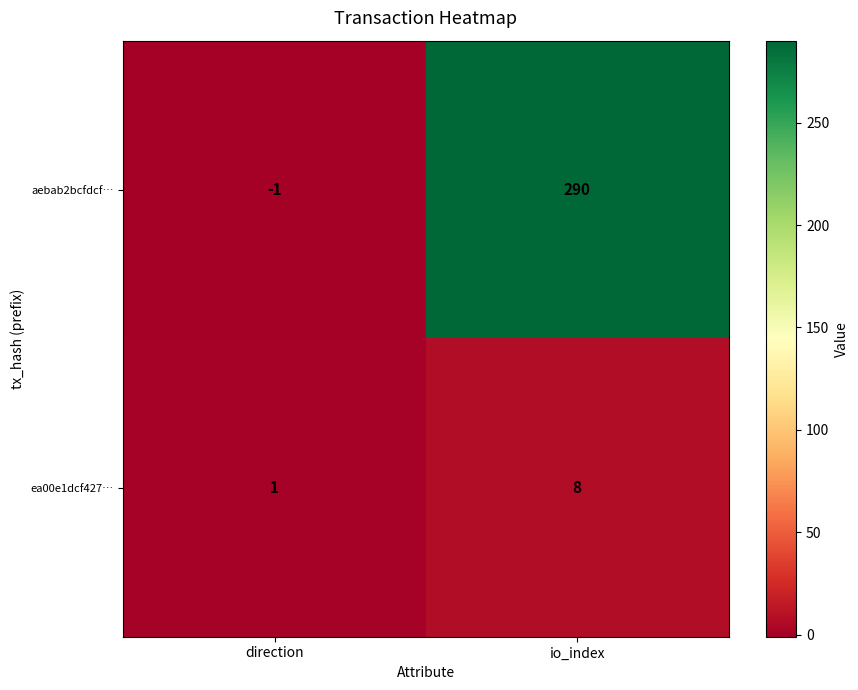

At which label does ea00e1dcf427… reach its minimum?

direction